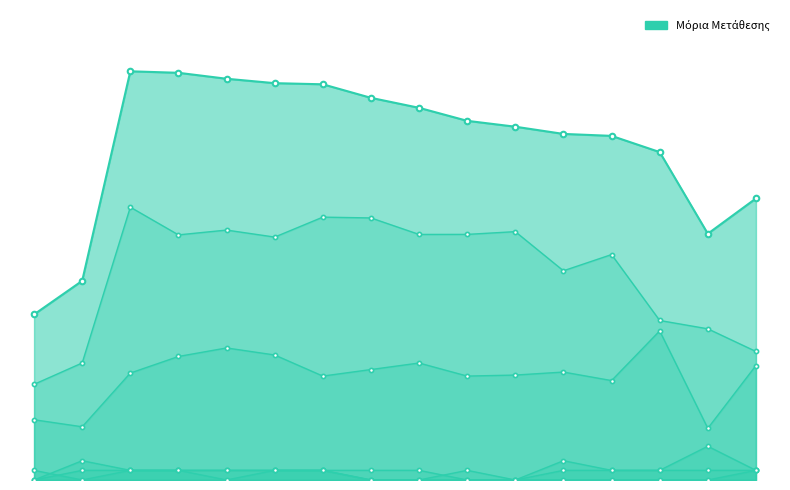

How many data points in Μόρια Μετάθεσης are less than 149?

8